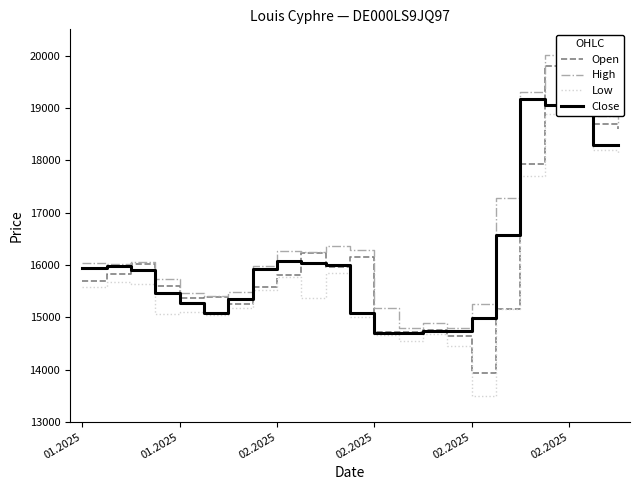

How many lines are shown in the chart?

4